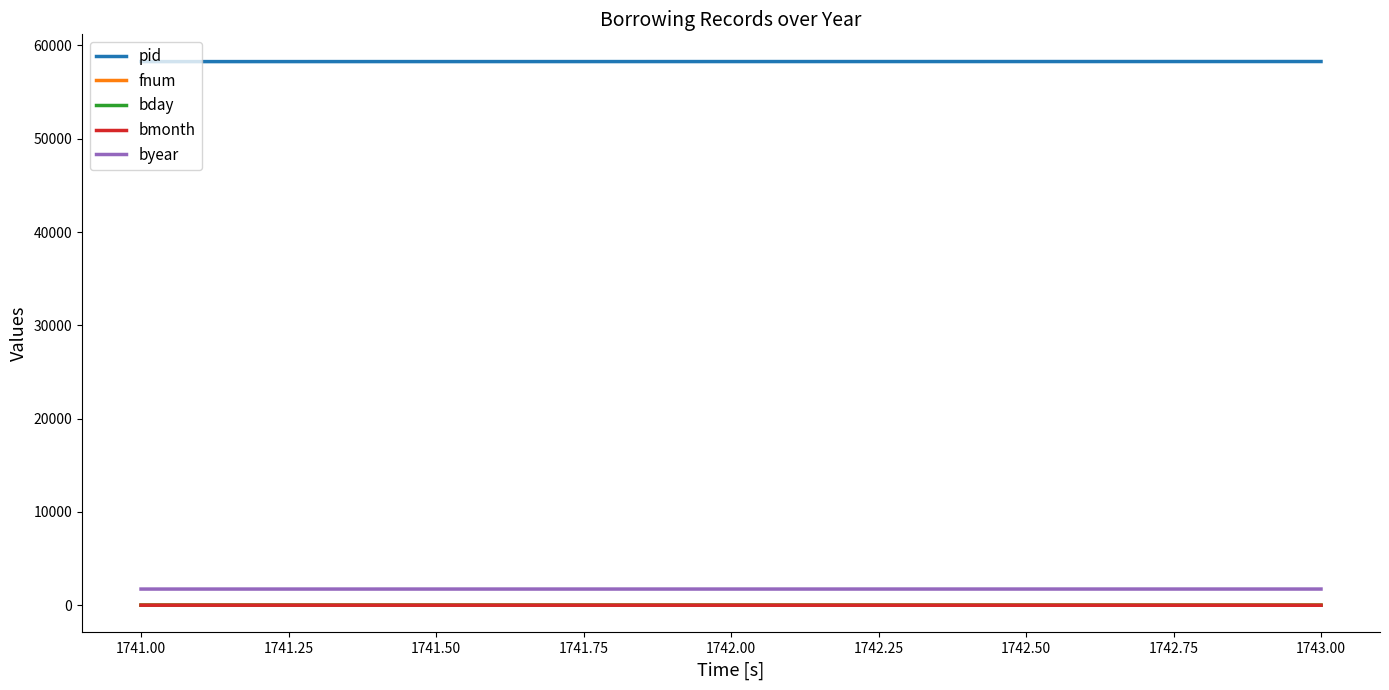

Which series has the widest spread of values?

bday